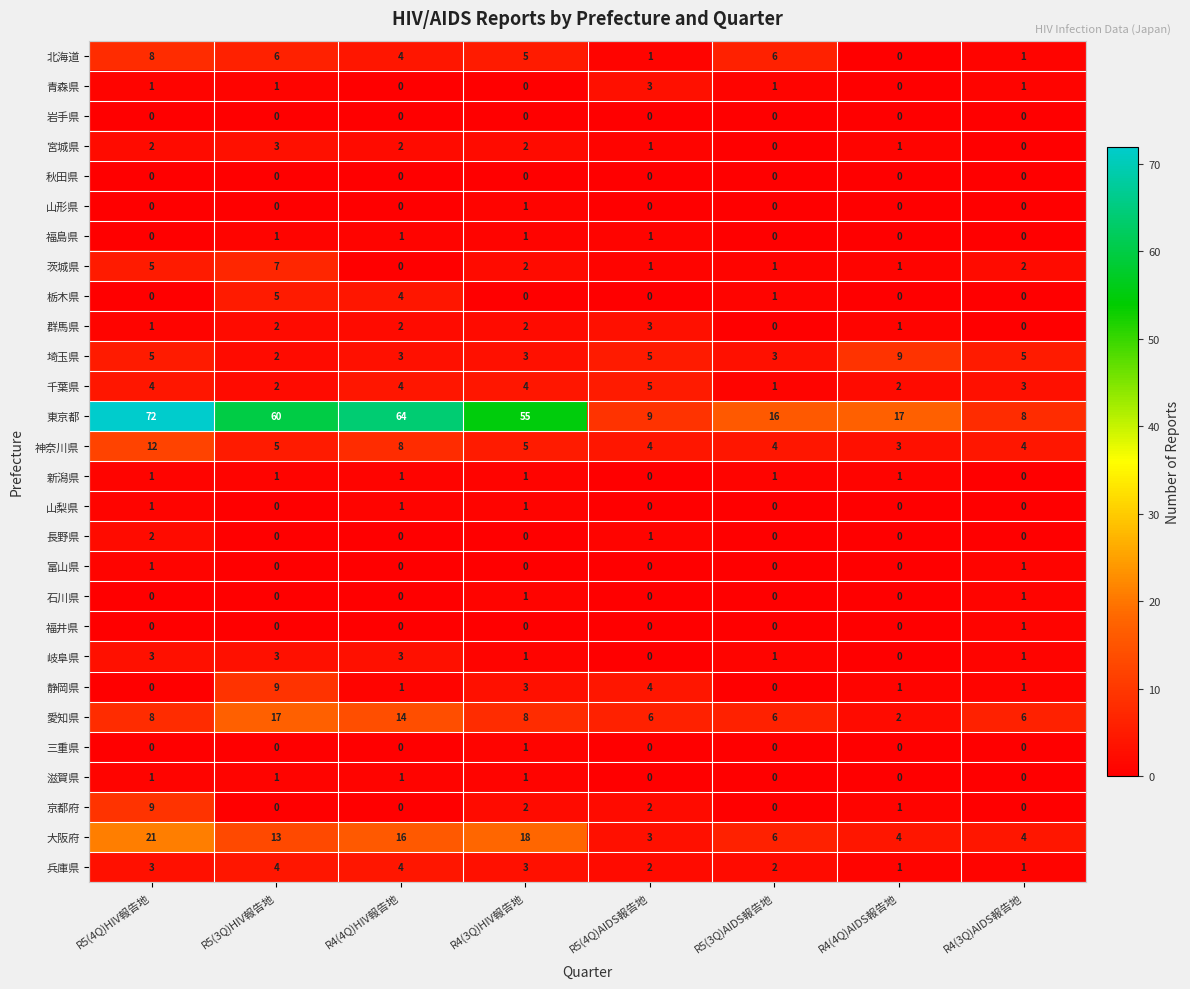

The 千葉県 series shows 4 at R4(3Q)HIV報告地. True or false?

True